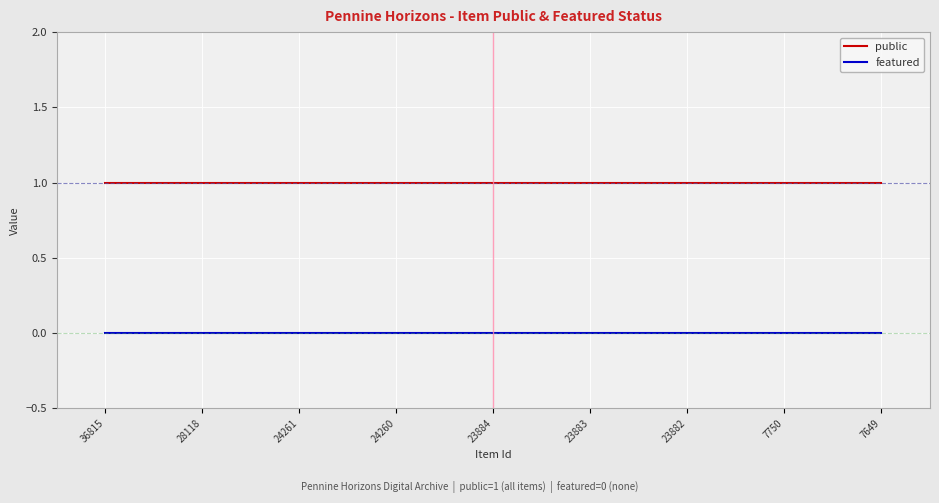

Which series has the largest total across all categories?

public